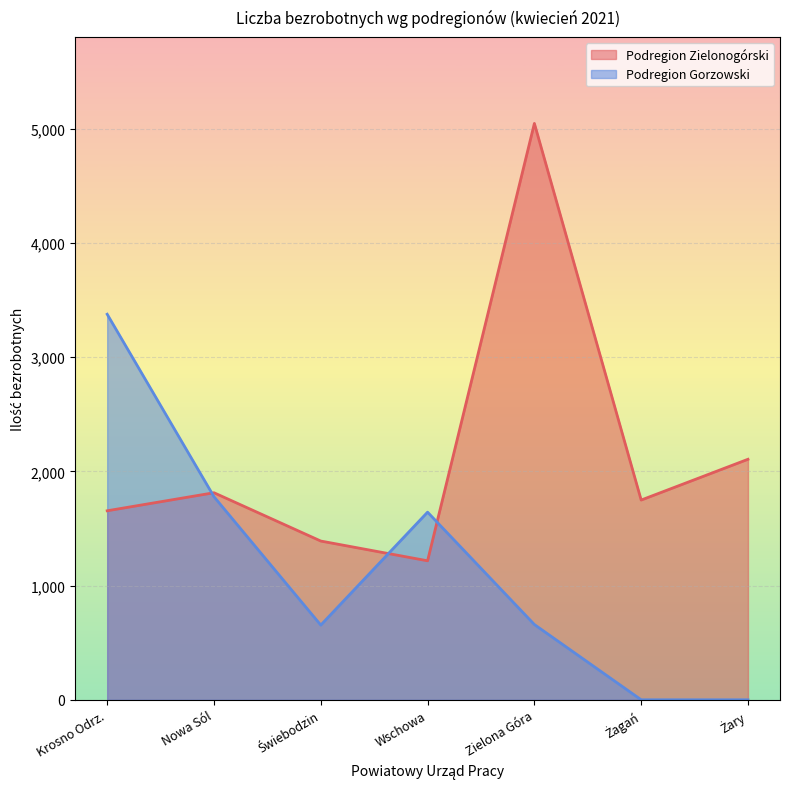

Where is the first local maximum for Podregion Zielonogórski?

Nowa Sól